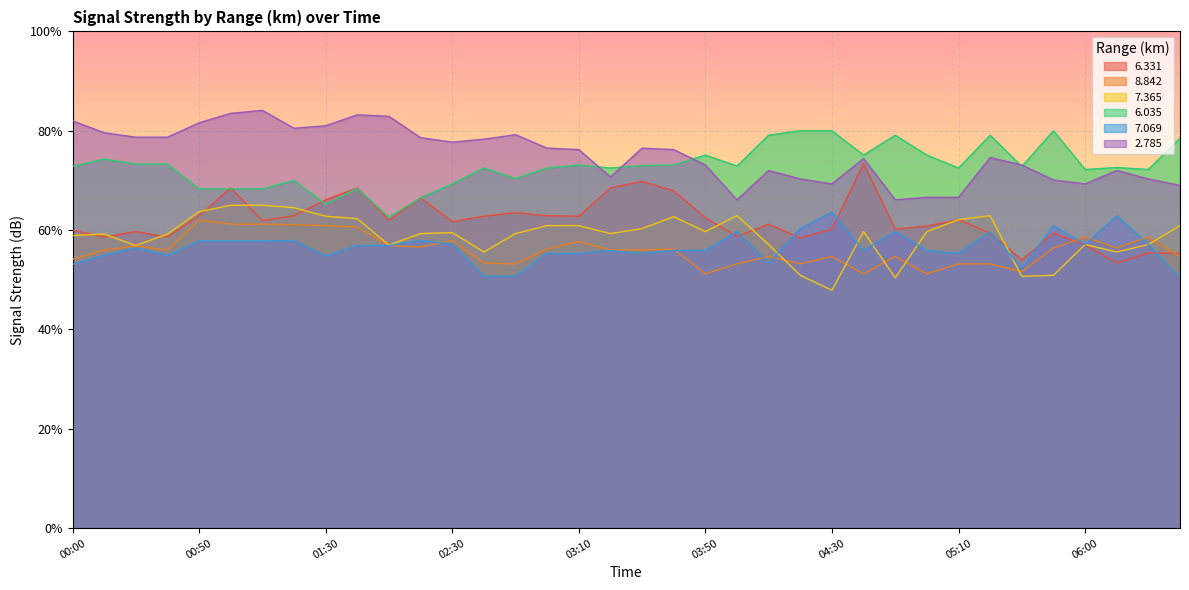

Reading left to right, list all the values displayed in this chart.

  6.331: 00:00=60.0	00:10=58.6	00:20=59.7	00:40=58.6	00:50=62.9	01:00=68.5	01:10=61.9	01:20=62.9	01:30=66.1	01:40=68.5	01:50=62.0	02:00=66.5	02:30=61.7	02:40=62.8	02:50=63.5	03:00=62.9	03:10=62.8	03:20=68.5	03:30=69.8	03:40=67.9	03:50=62.5	04:00=58.7	04:10=61.2	04:20=58.4	04:30=60.2	04:40=73.4	04:50=60.2	05:00=60.8	05:10=62.1	05:20=59.4	05:30=54.0	05:40=59.4	06:00=57.0	06:10=53.4	06:20=55.4	06:30=55.3
  8.842: 00:00=54.1	00:10=56.0	00:20=56.8	00:40=56.0	00:50=62.0	01:00=61.2	01:10=61.2	01:20=61.1	01:30=60.9	01:40=60.6	01:50=56.9	02:00=56.6	02:30=57.9	02:40=53.4	02:50=53.2	03:00=56.2	03:10=57.7	03:20=56.0	03:30=56.0	03:40=56.2	03:50=51.2	04:00=53.2	04:10=54.7	04:20=53.2	04:30=54.7	04:40=51.2	04:50=54.7	05:00=51.2	05:10=53.2	05:20=53.2	05:30=51.6	05:40=56.4	06:00=58.6	06:10=56.4	06:20=58.6	06:30=54.7
  7.365: 00:00=58.9	00:10=59.2	00:20=56.9	00:40=59.2	00:50=63.7	01:00=65.0	01:10=65.0	01:20=64.5	01:30=62.8	01:40=62.3	01:50=57.0	02:00=59.3	02:30=59.5	02:40=55.6	02:50=59.3	03:00=60.9	03:10=60.9	03:20=59.3	03:30=60.3	03:40=62.7	03:50=59.7	04:00=62.9	04:10=57.1	04:20=50.9	04:30=47.9	04:40=59.7	04:50=50.4	05:00=59.7	05:10=62.1	05:20=62.9	05:30=50.7	05:40=50.9	06:00=57.1	06:10=55.6	06:20=57.1	06:30=60.9
  6.035: 00:00=72.8	00:10=74.3	00:20=73.3	00:40=73.3	00:50=68.3	01:00=68.3	01:10=68.3	01:20=70.0	01:30=65.2	01:40=68.4	01:50=62.6	02:00=66.5	02:30=69.3	02:40=72.5	02:50=70.4	03:00=72.5	03:10=73.1	03:20=72.5	03:30=73.0	03:40=73.1	03:50=75.1	04:00=72.9	04:10=79.1	04:20=80.0	04:30=80.0	04:40=75.1	04:50=79.1	05:00=75.1	05:10=72.5	05:20=79.1	05:30=72.8	05:40=80.0	06:00=72.2	06:10=72.6	06:20=72.2	06:30=78.5
  7.069: 00:00=53.1	00:10=54.9	00:20=56.4	00:40=54.9	00:50=57.8	01:00=57.8	01:10=57.8	01:20=57.9	01:30=54.8	01:40=56.9	01:50=56.9	02:00=57.9	02:30=57.2	02:40=50.7	02:50=50.7	03:00=55.3	03:10=55.3	03:20=55.9	03:30=55.3	03:40=55.9	03:50=55.9	04:00=59.7	04:10=53.4	04:20=60.3	04:30=63.6	04:40=55.9	04:50=59.7	05:00=55.9	05:10=55.3	05:20=59.7	05:30=52.4	05:40=60.9	06:00=57.1	06:10=62.9	06:20=57.1	06:30=50.3
  2.785: 00:00=82.0	00:10=79.6	00:20=78.7	00:40=78.7	00:50=81.6	01:00=83.5	01:10=84.1	01:20=80.5	01:30=81.0	01:40=83.2	01:50=82.9	02:00=78.6	02:30=77.7	02:40=78.3	02:50=79.2	03:00=76.5	03:10=76.2	03:20=70.7	03:30=76.5	03:40=76.2	03:50=73.1	04:00=66.1	04:10=72.0	04:20=70.3	04:30=69.3	04:40=74.4	04:50=66.1	05:00=66.6	05:10=66.6	05:20=74.6	05:30=73.1	05:40=70.1	06:00=69.3	06:10=72.0	06:20=70.3	06:30=69.0